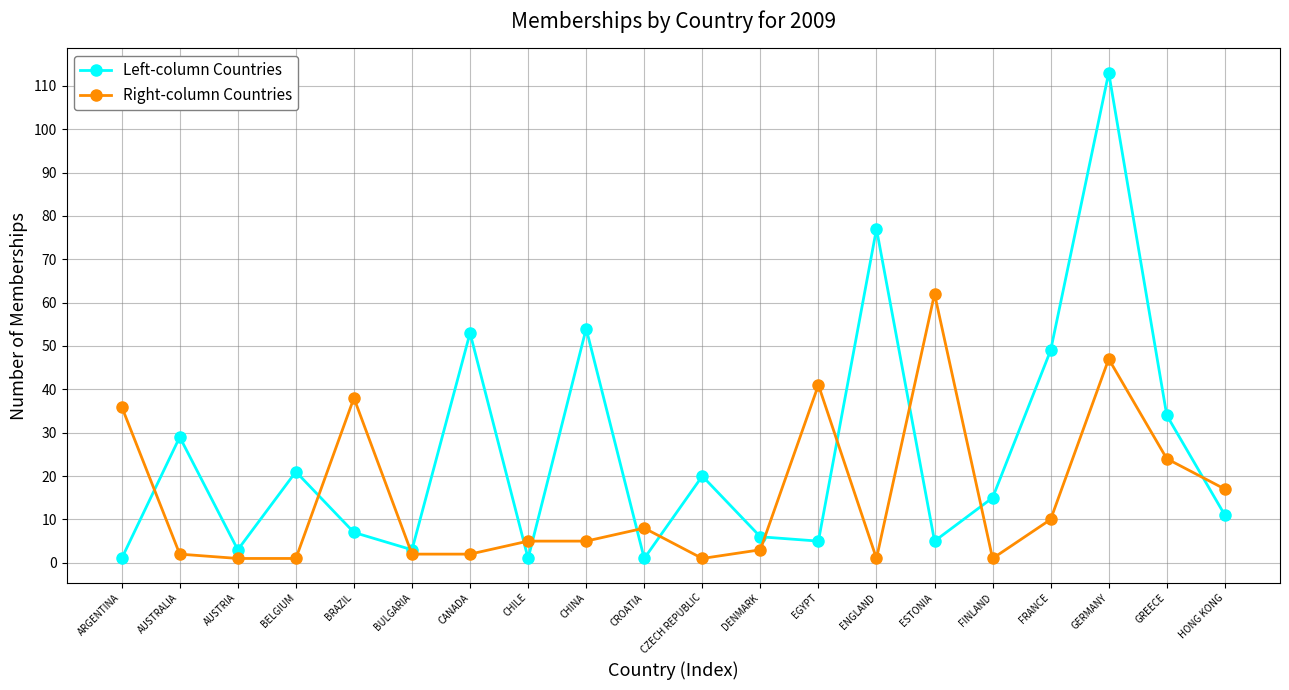

How many times do Left-column Countries and Right-column Countries cross each other?

12